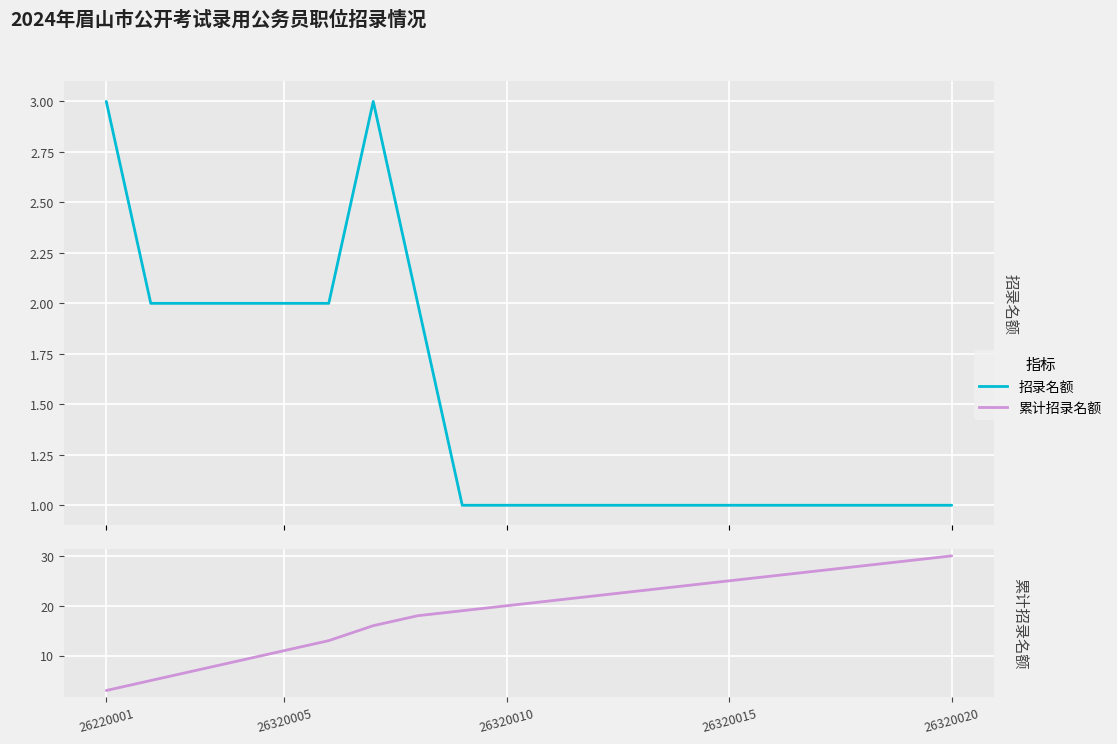

What is the maximum value for 累计招录名额?

30